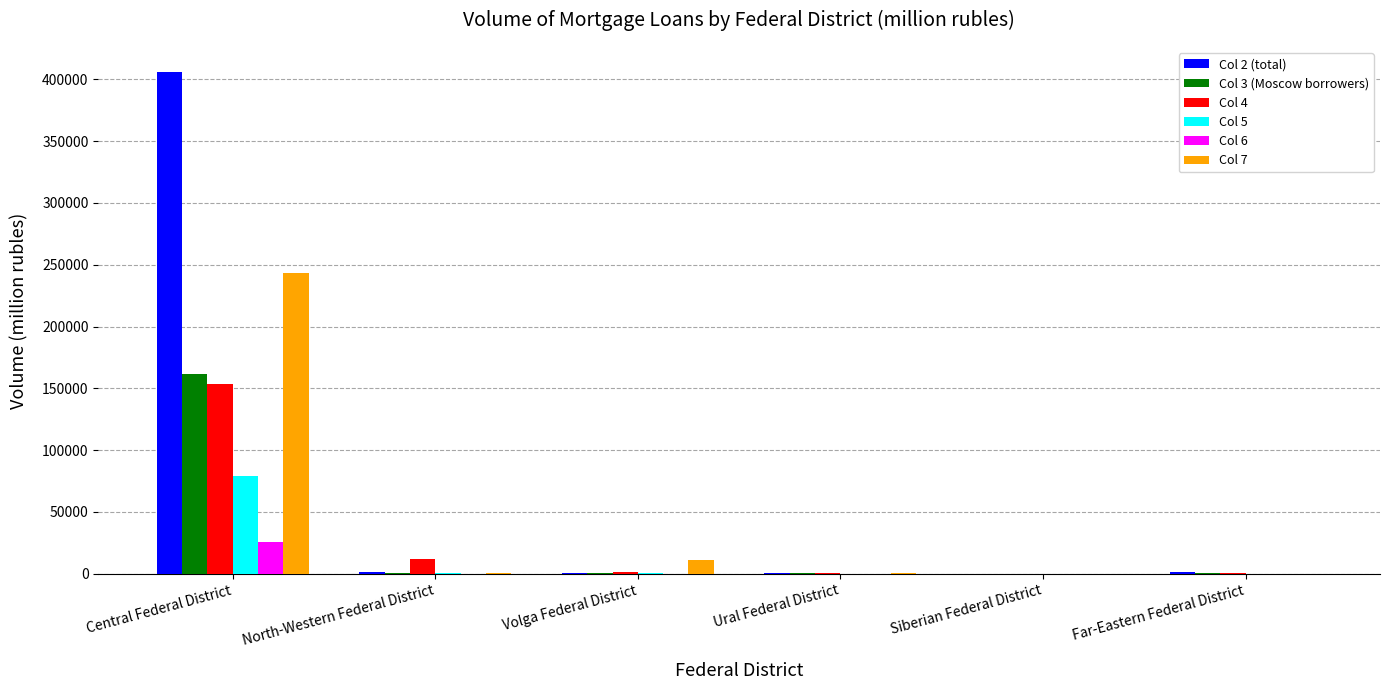

At which category is the sum across all series the highest?

Central Federal District